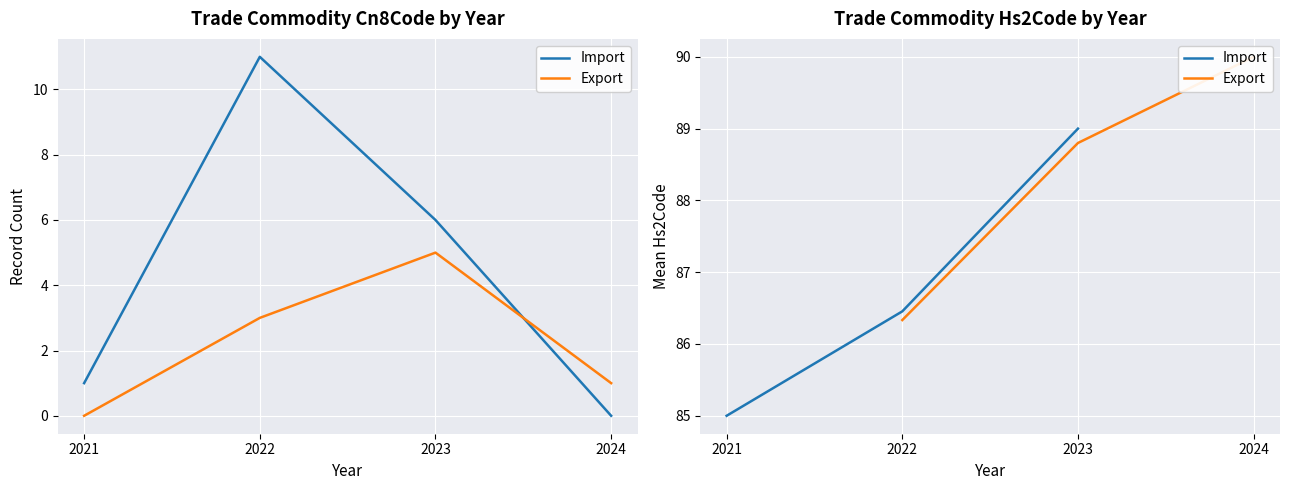

Rank the series by their maximum value, from lowest to highest.

Import, Export